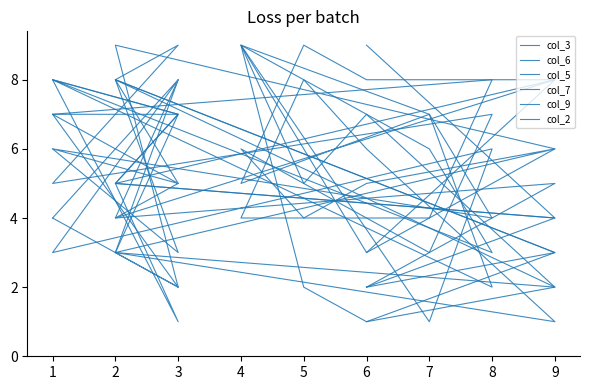

What are all the series names shown in the legend?

col_3, col_6, col_5, col_7, col_9, col_2